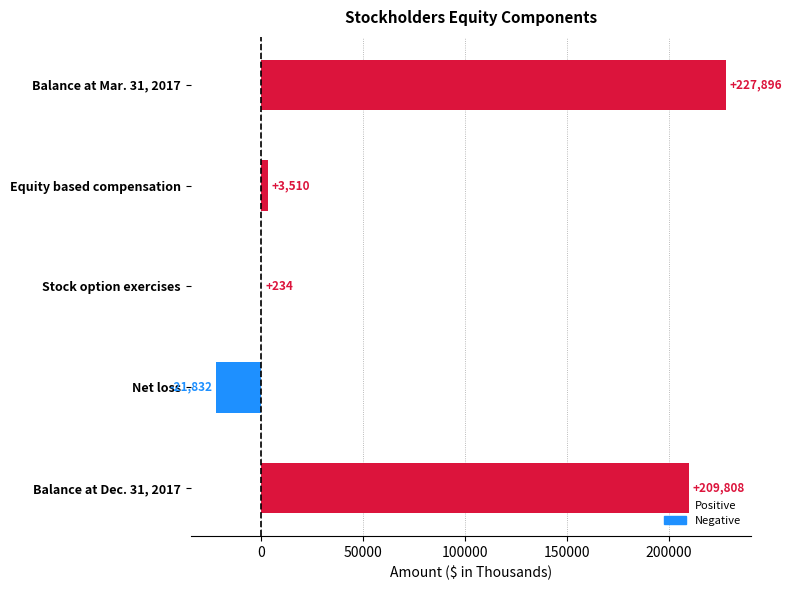

What is the sum of all values?

419616